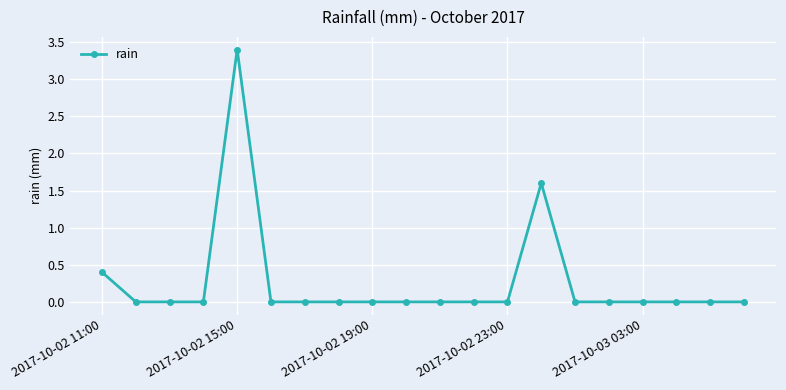

What is the difference between the second highest and second lowest values?

1.6